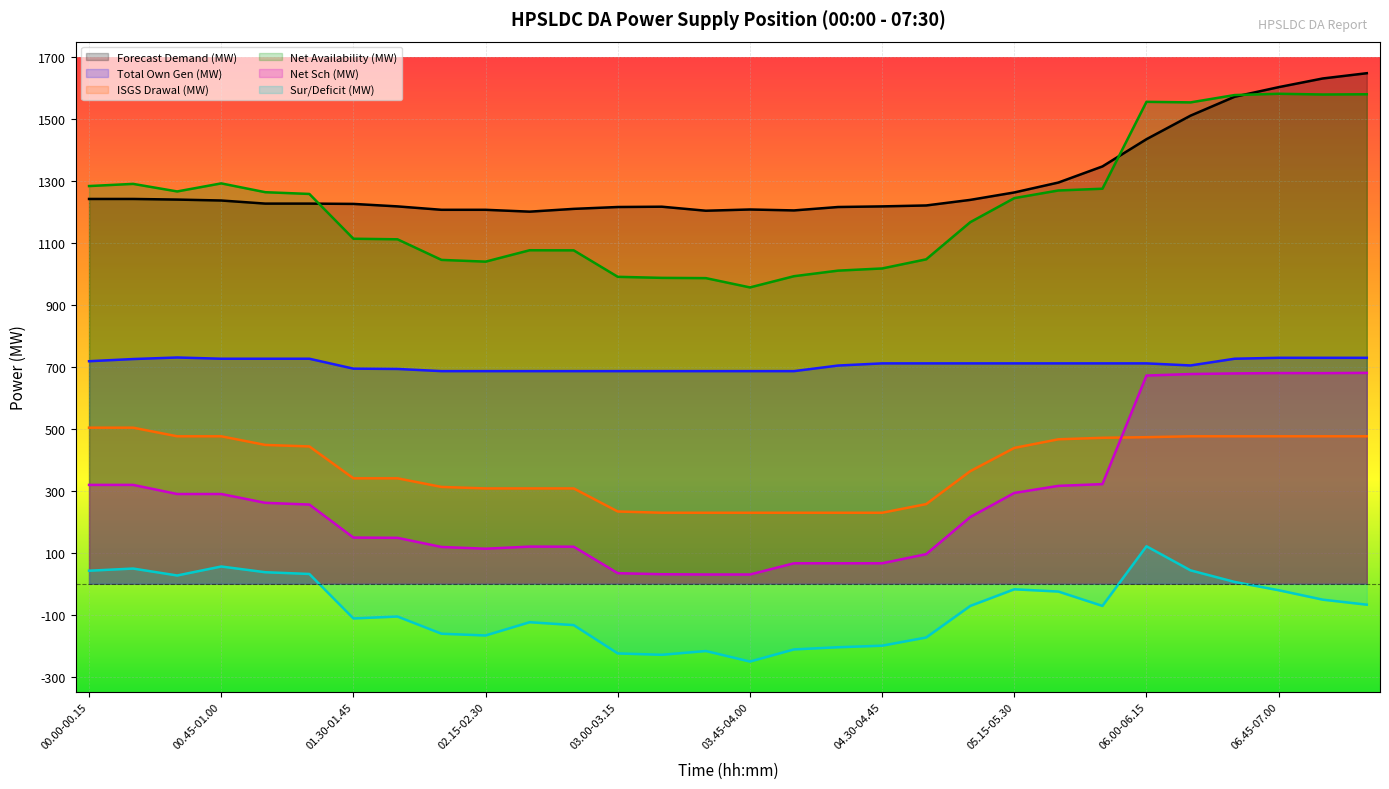

True or false: ISGS Drawal (MW) has more than 0 interior local peaks.

False